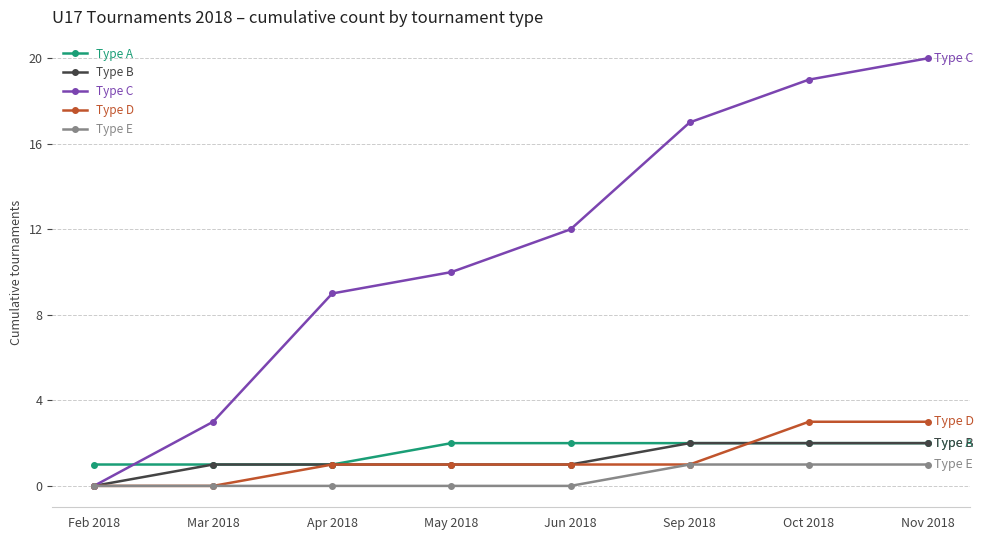

What value does the Type B series have at Mar 2018?

1